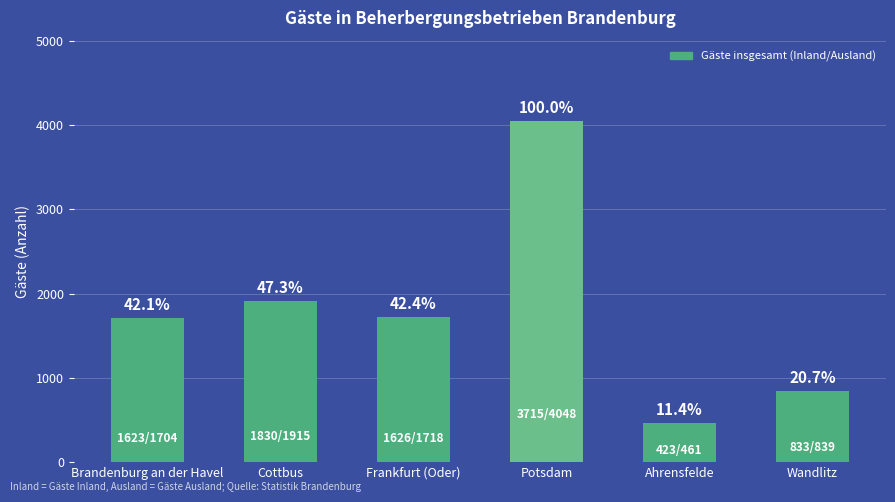

Does the chart contain any negative values?

No